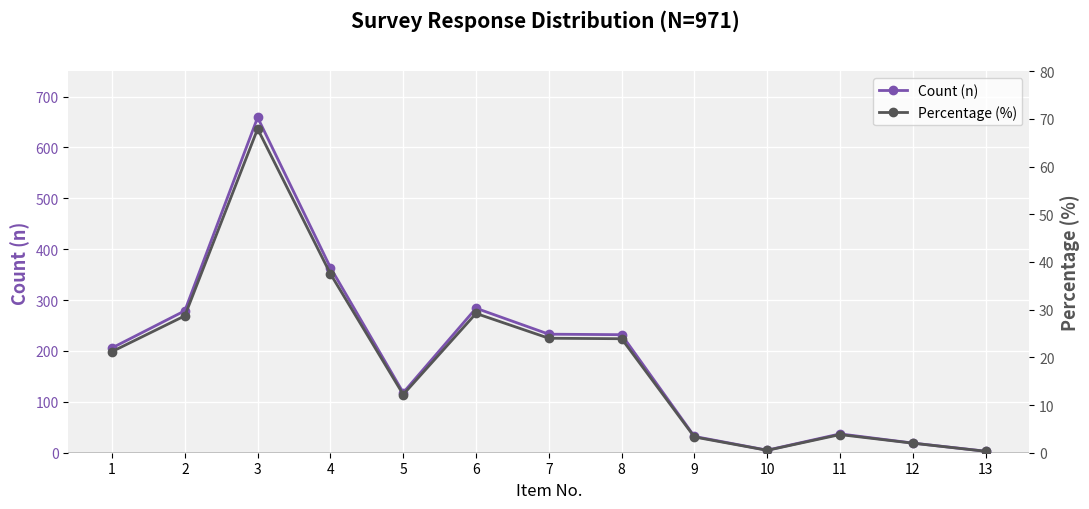

At which category does the chart reach its peak across all series?

3